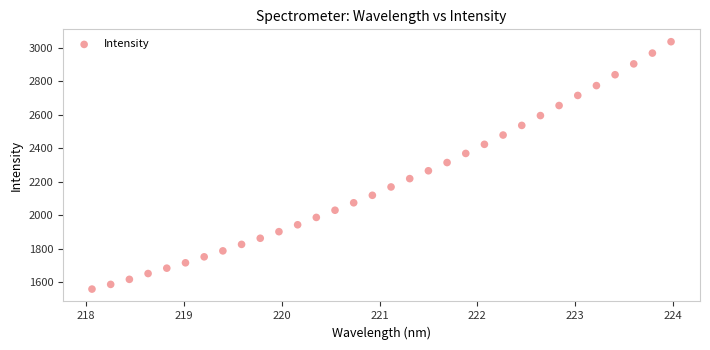

What is the range of X values (max minus min)?

5.9